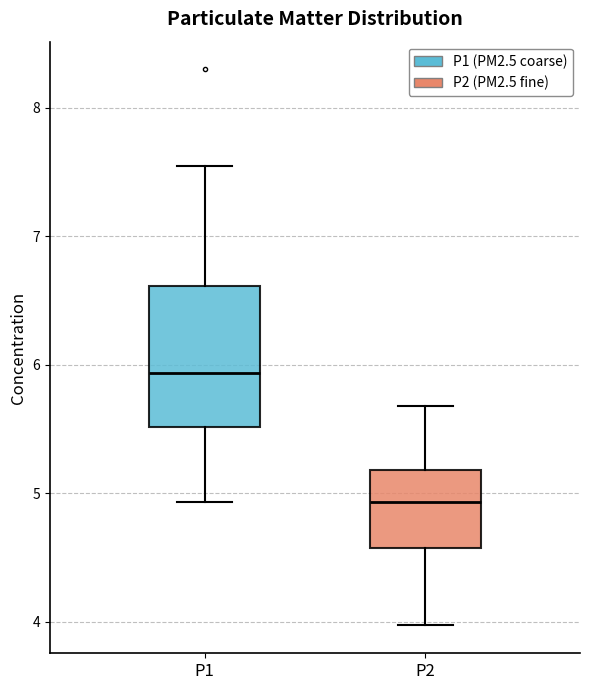

Reading left to right, read every box against the y-axis: the position of its median line, the range the box covers, and the ends of its whiskers. The values are not printed on the chart, so give them approximately, as read against the axis.

P1: median 5.9, box 5.5 to 6.6, whiskers 4.9 to 7.6
P2: median 4.9, box 4.6 to 5.2, whiskers 4.0 to 5.7